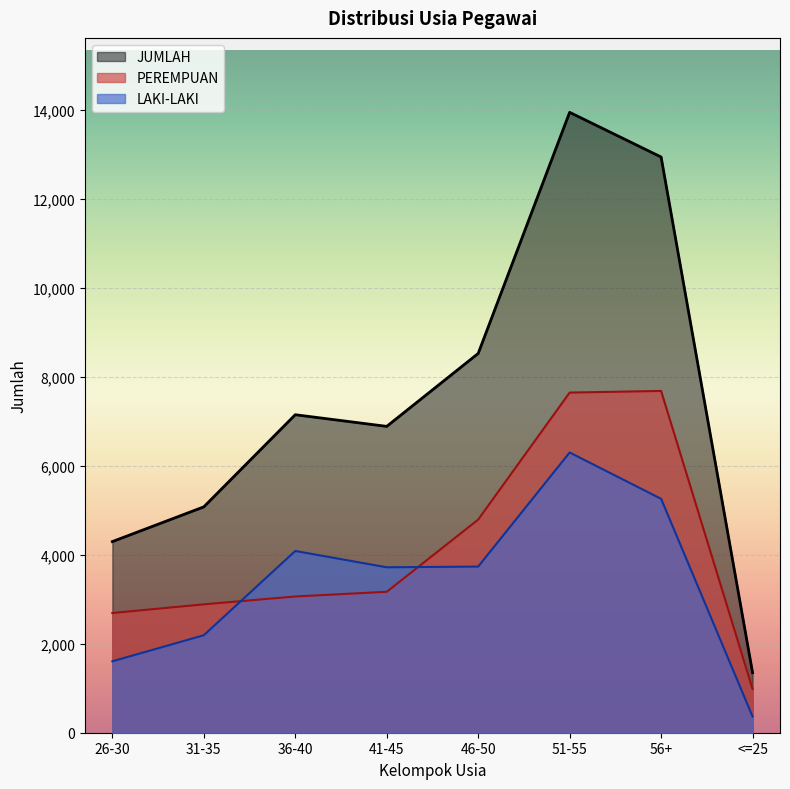

Which series has the largest range (max minus min)?

JUMLAH